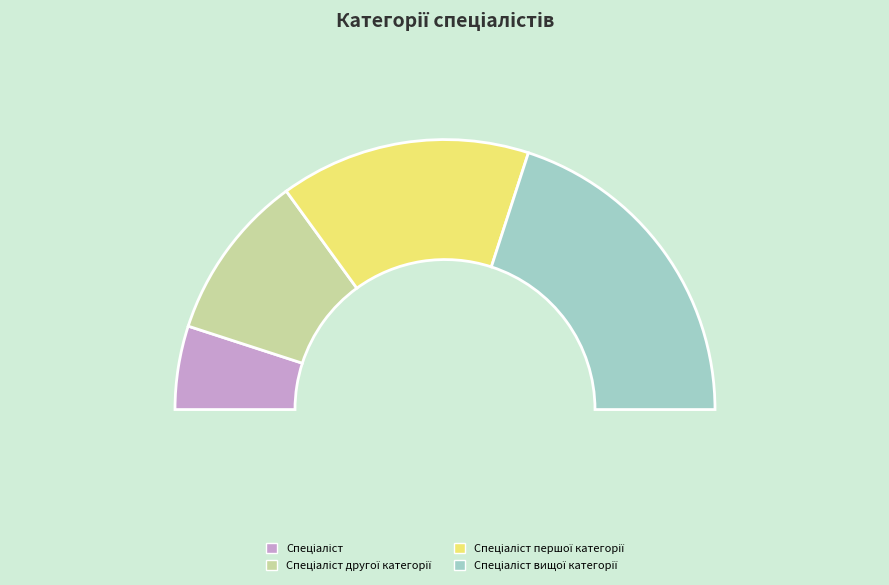

What is the smallest slice in the pie chart?

Спеціаліст